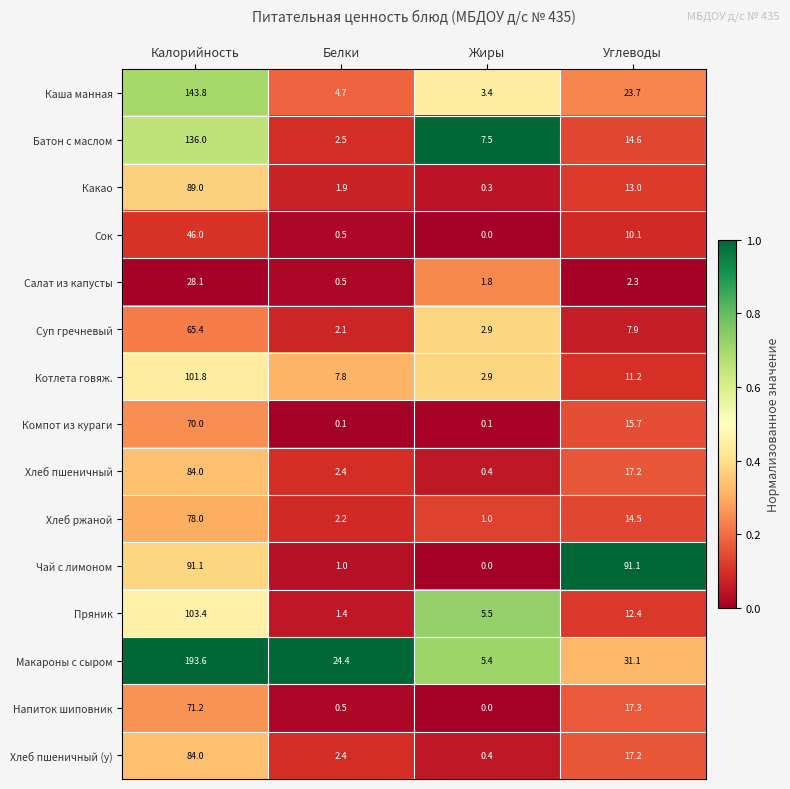

The Хлеб ржаной series shows 1.0 at Жиры. True or false?

True